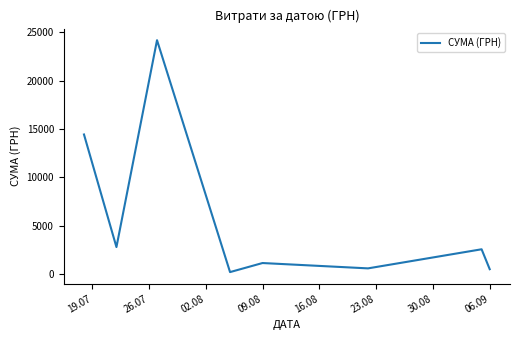

What is the difference between the maximum and second lowest values?

23675.0